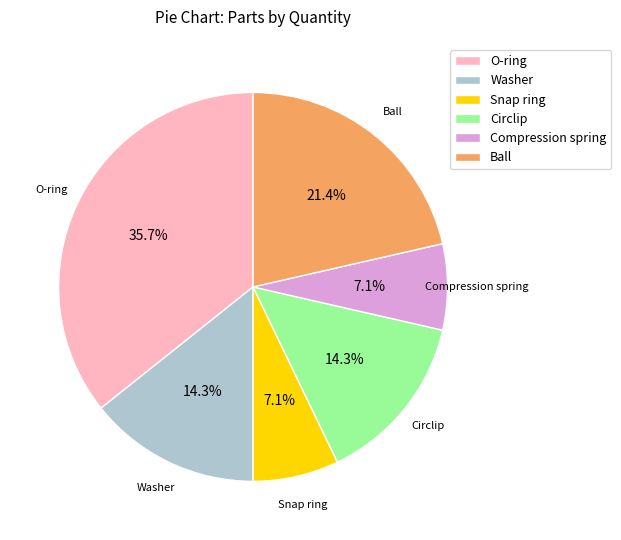

Which category has the biggest portion of the pie?

O-ring